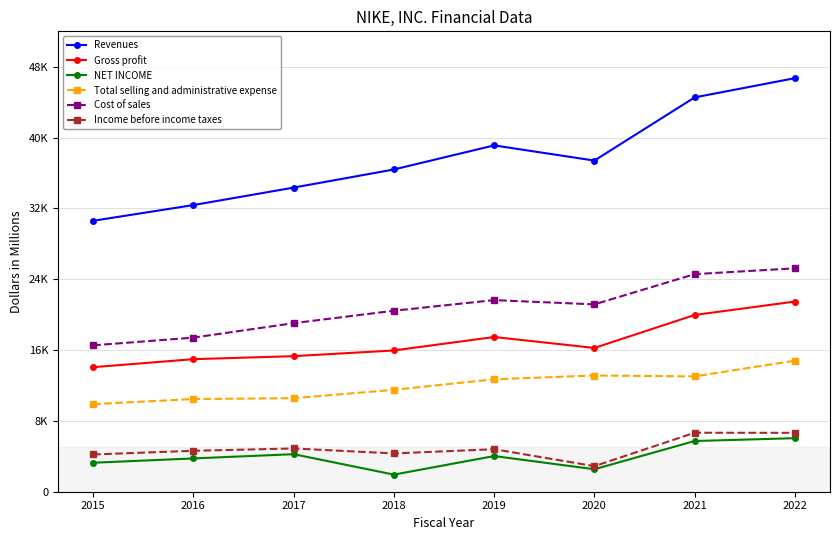

The value of NET INCOME at 2016 is 3760. True or false?

True